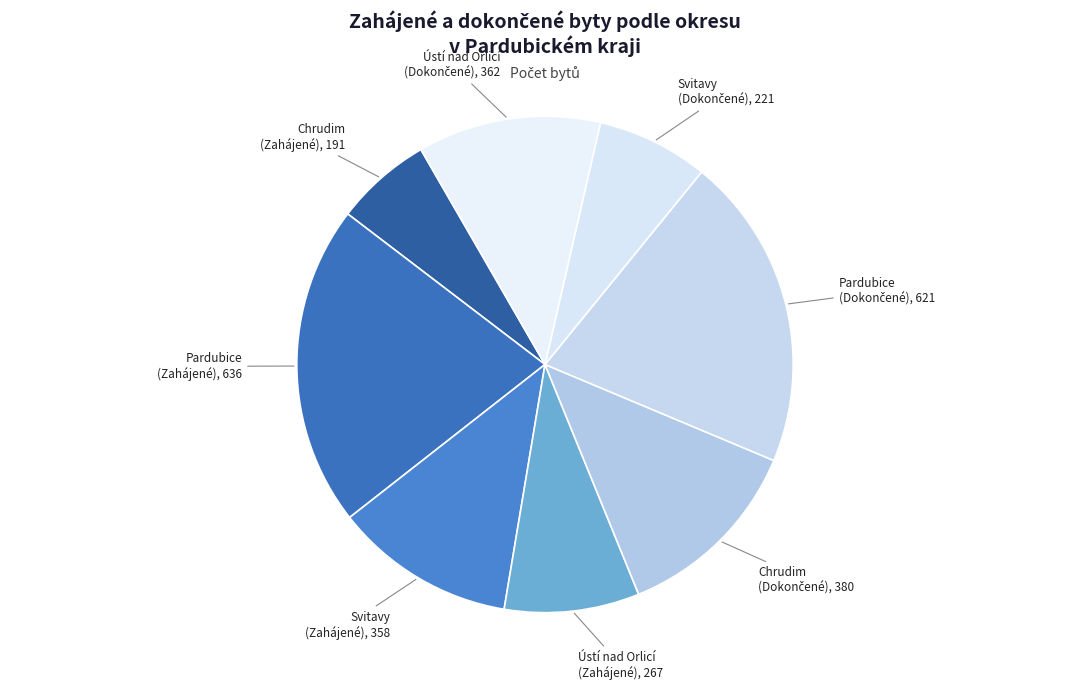

Is there any slice that represents more than half of the pie?

No